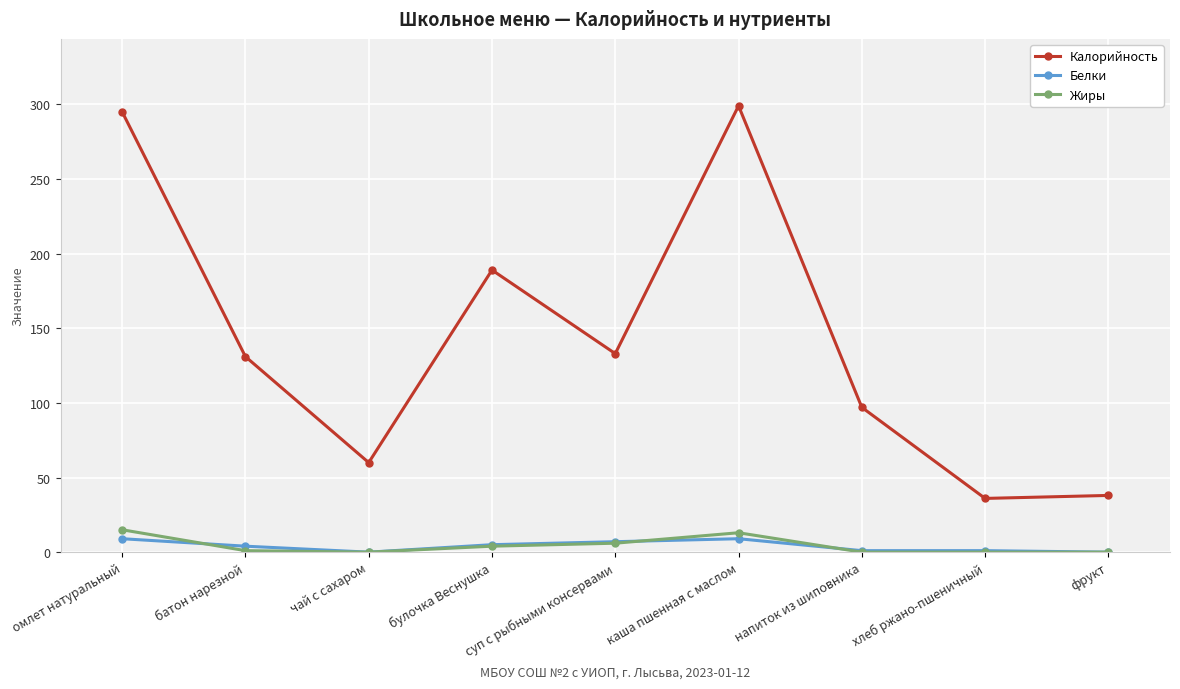

At which category does Калорийность reach its first local valley?

чай с сахаром